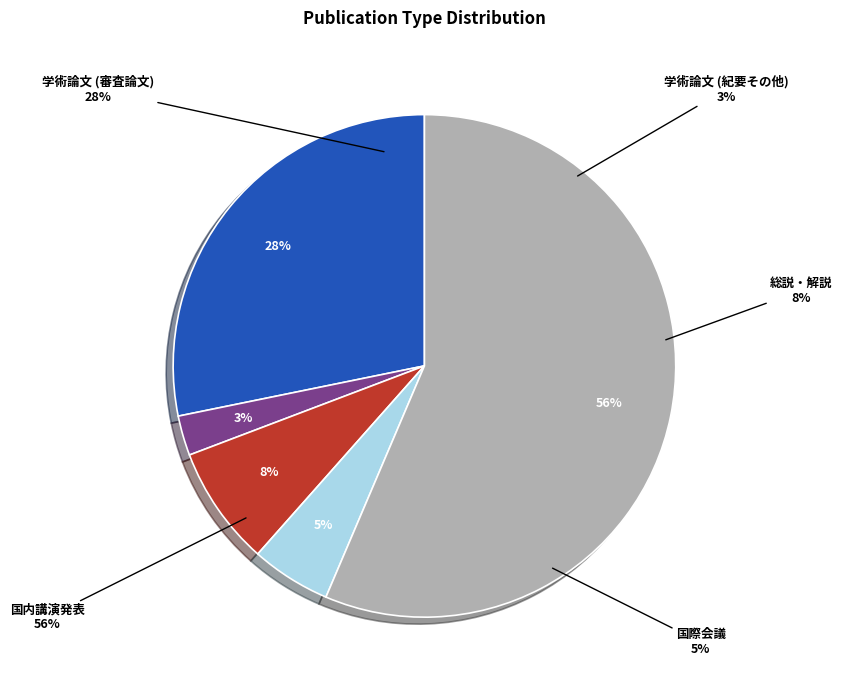

True or false: 国内講演発表 accounts for 56% of the total.

True